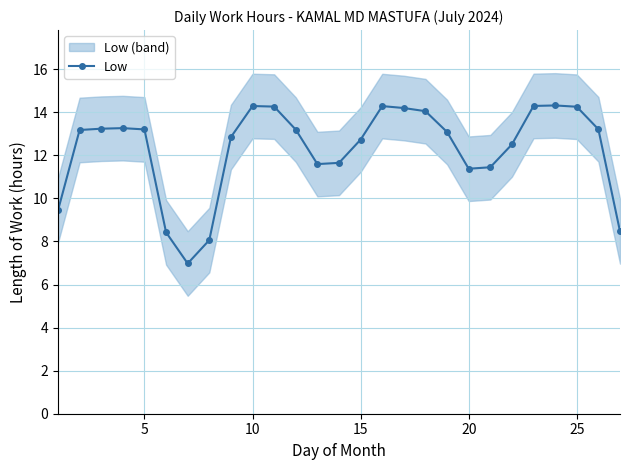

What is the minimum value for Low?

7.0